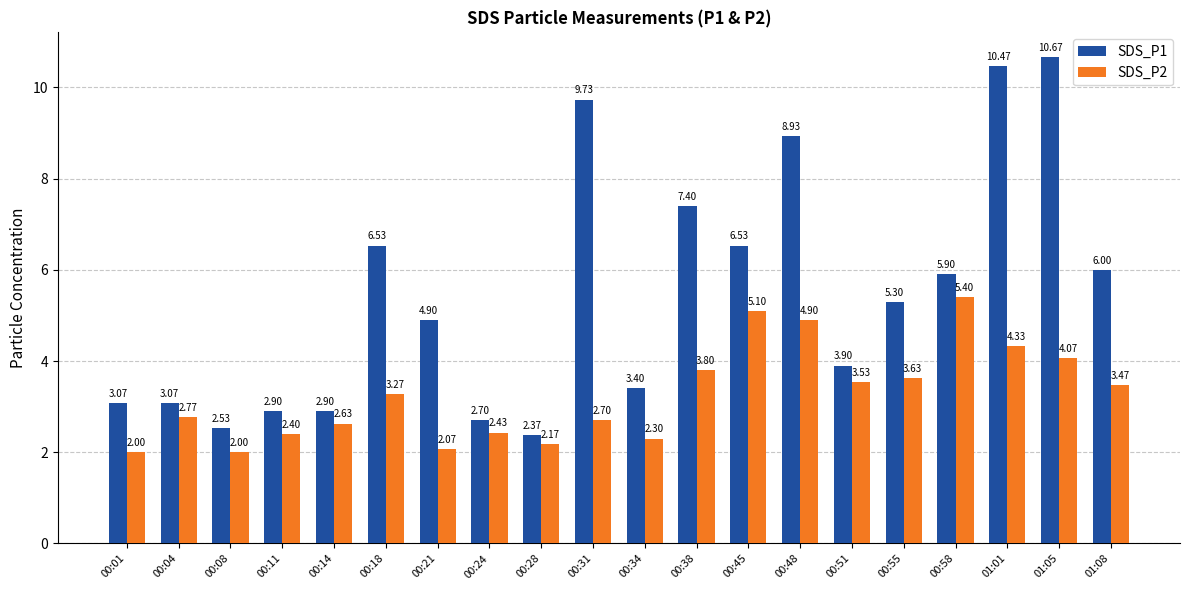

What is the total value across all series at 01:01?

14.8